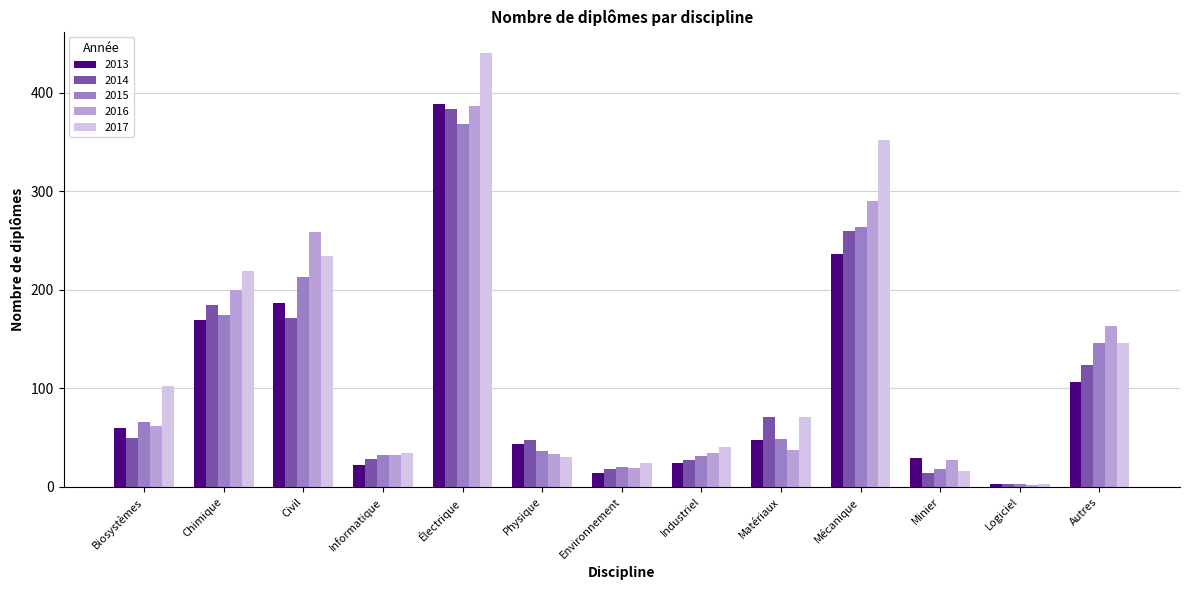

What value does the 2016 series have at Électrique?

387